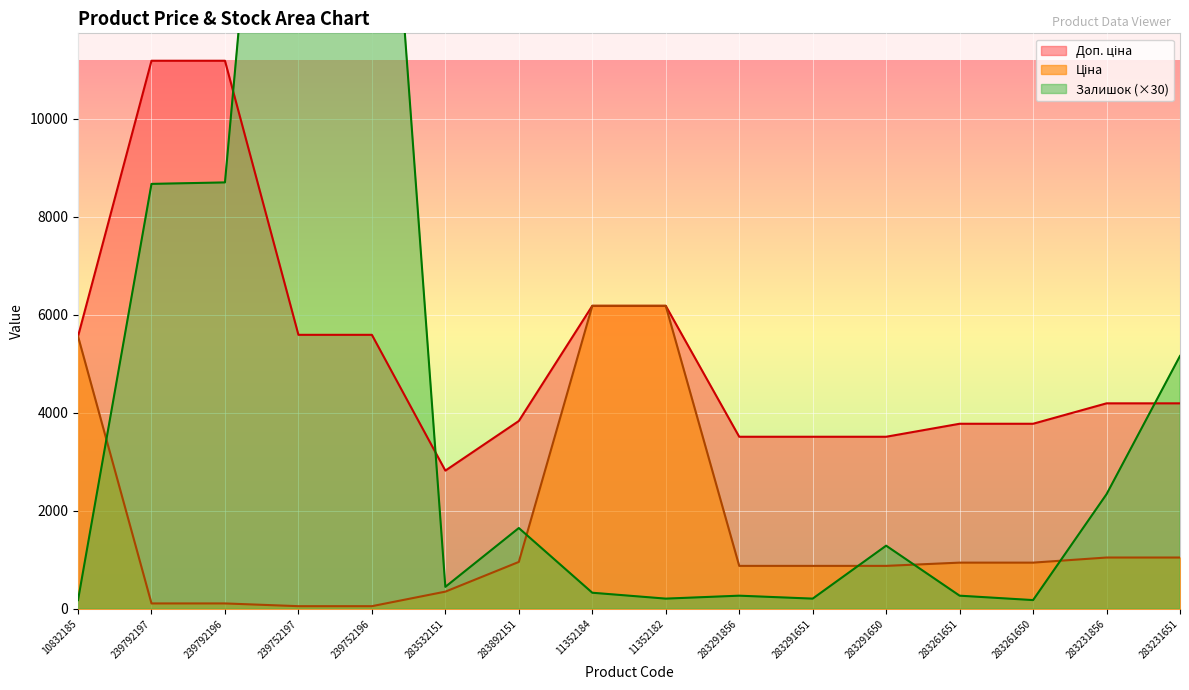

What is the label of the 7th point from the left?

283892151